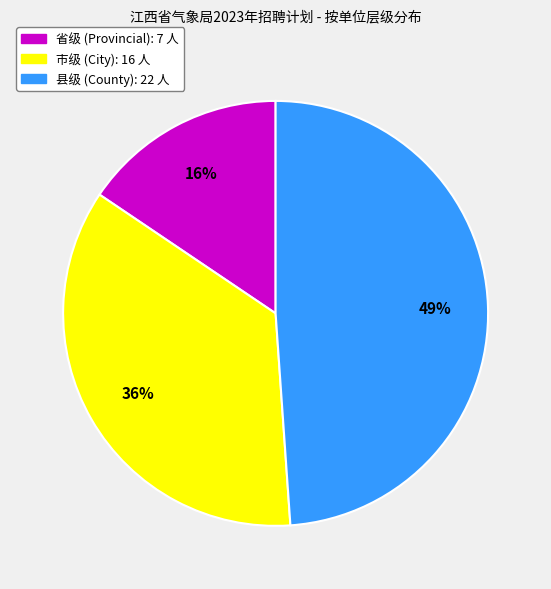

Is it true that 省级 is 16% of the pie?

True